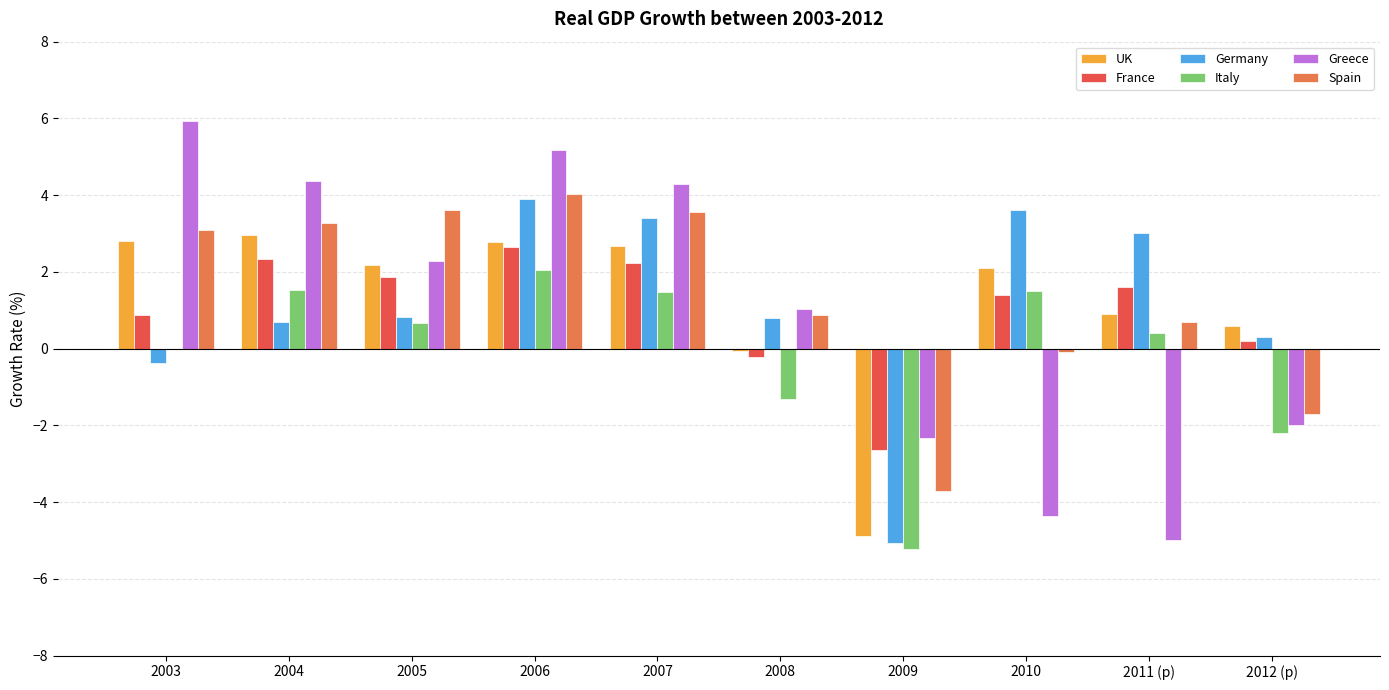

Count the number of data series in this chart.

6